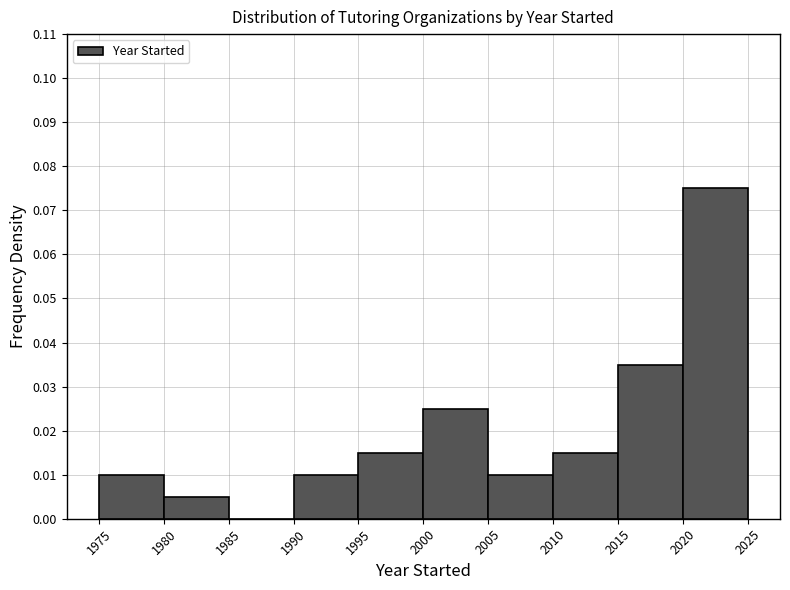

Reading left to right, transcribe this chart: for each bar, give the range it covers on the x-axis and its height. The values are not printed on the chart, so give them approximately, as read against the axis.

1975 to 1980: 0.010
1980 to 1985: 0.005
1985 to 1990: 0
1990 to 1995: 0.010
1995 to 2000: 0.015
2000 to 2005: 0.025
2005 to 2010: 0.010
2010 to 2015: 0.015
2015 to 2020: 0.035
2020 to 2025: 0.075